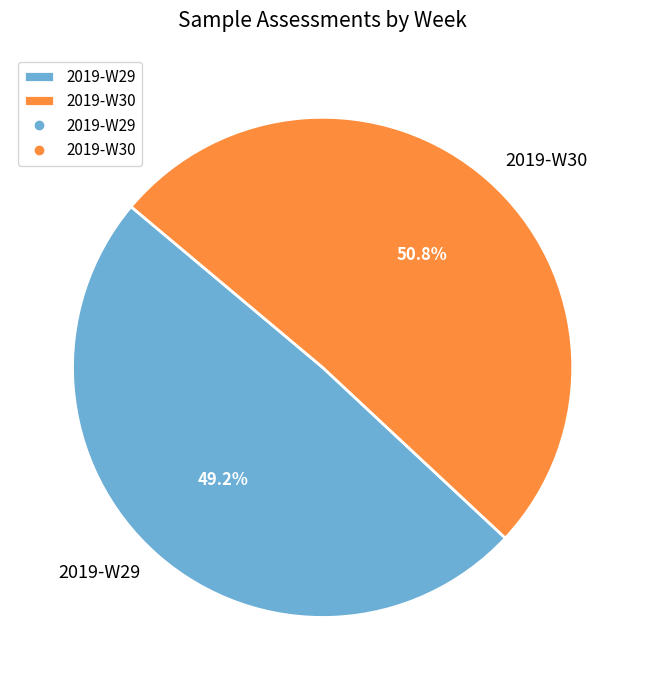

Between 2019-W29 and 2019-W30, which is larger?

2019-W30